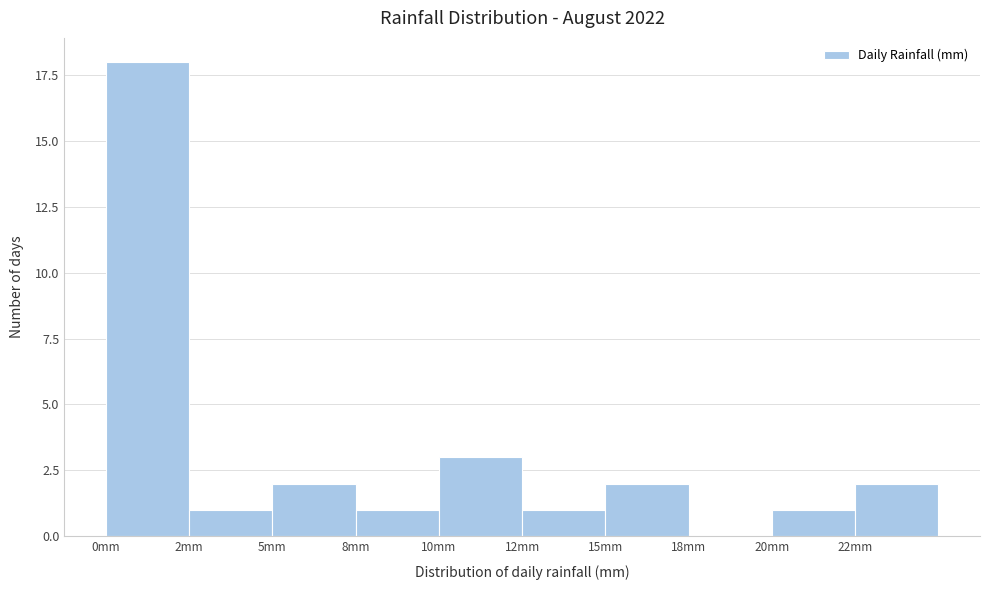

Reading left to right, transcribe all the data shown in this chart.

0mm=18	2mm=1	5mm=2	8mm=1	10mm=3	12mm=1	15mm=2	18mm=0	20mm=1	22mm=2